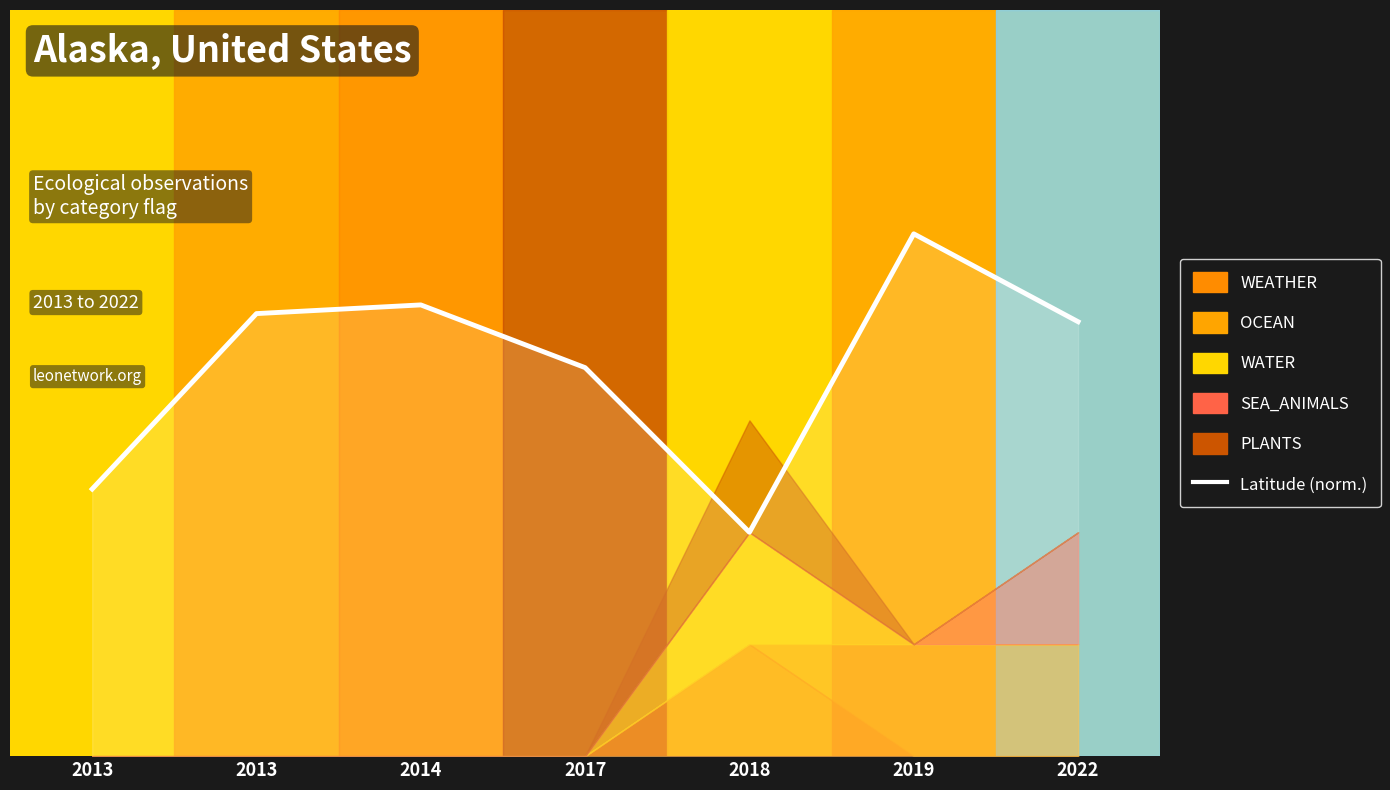

What is the change in value from 2014 to 2019?

+0.1